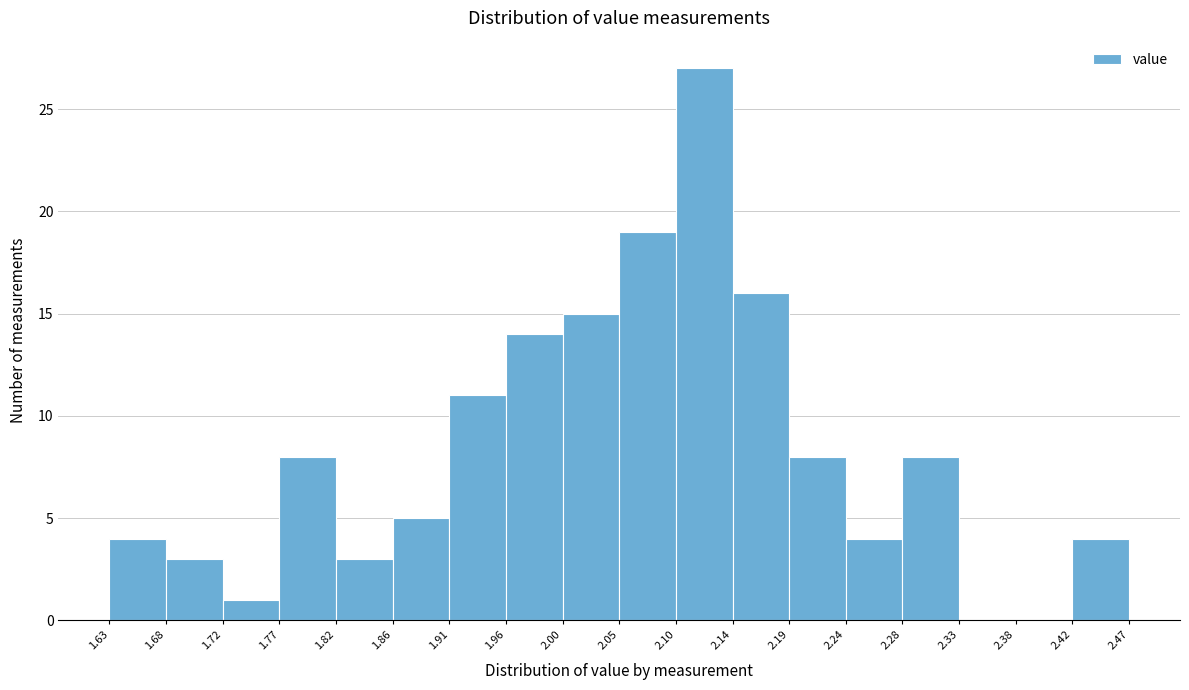

Which range on the x-axis has the tallest bar?

2.10 to 2.14